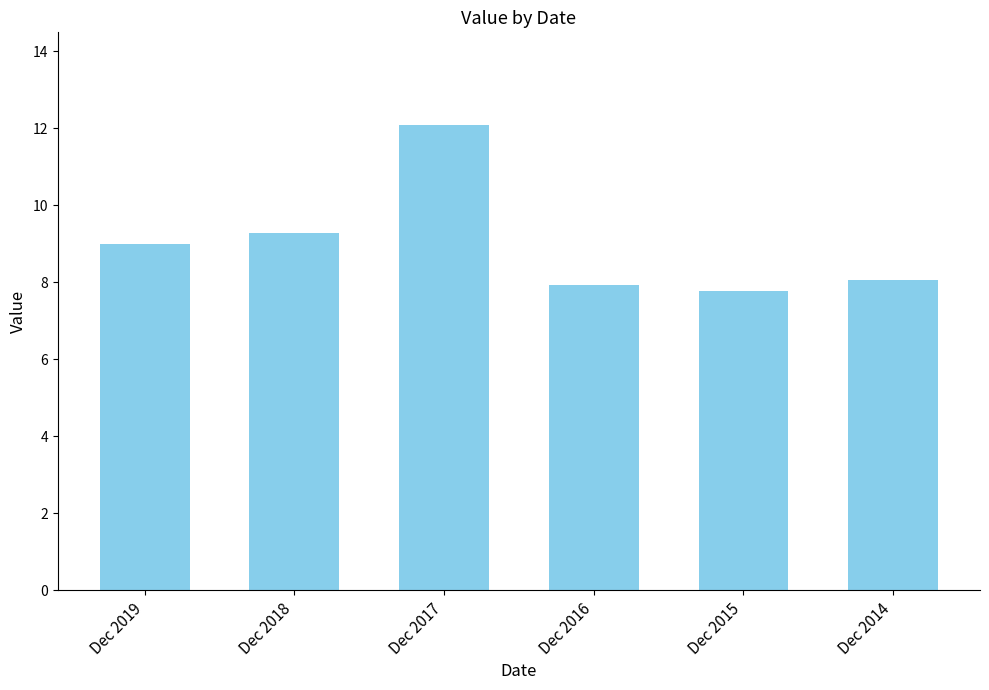

The chart shows a value of 2.0 at Dec 2018. True or false?

False